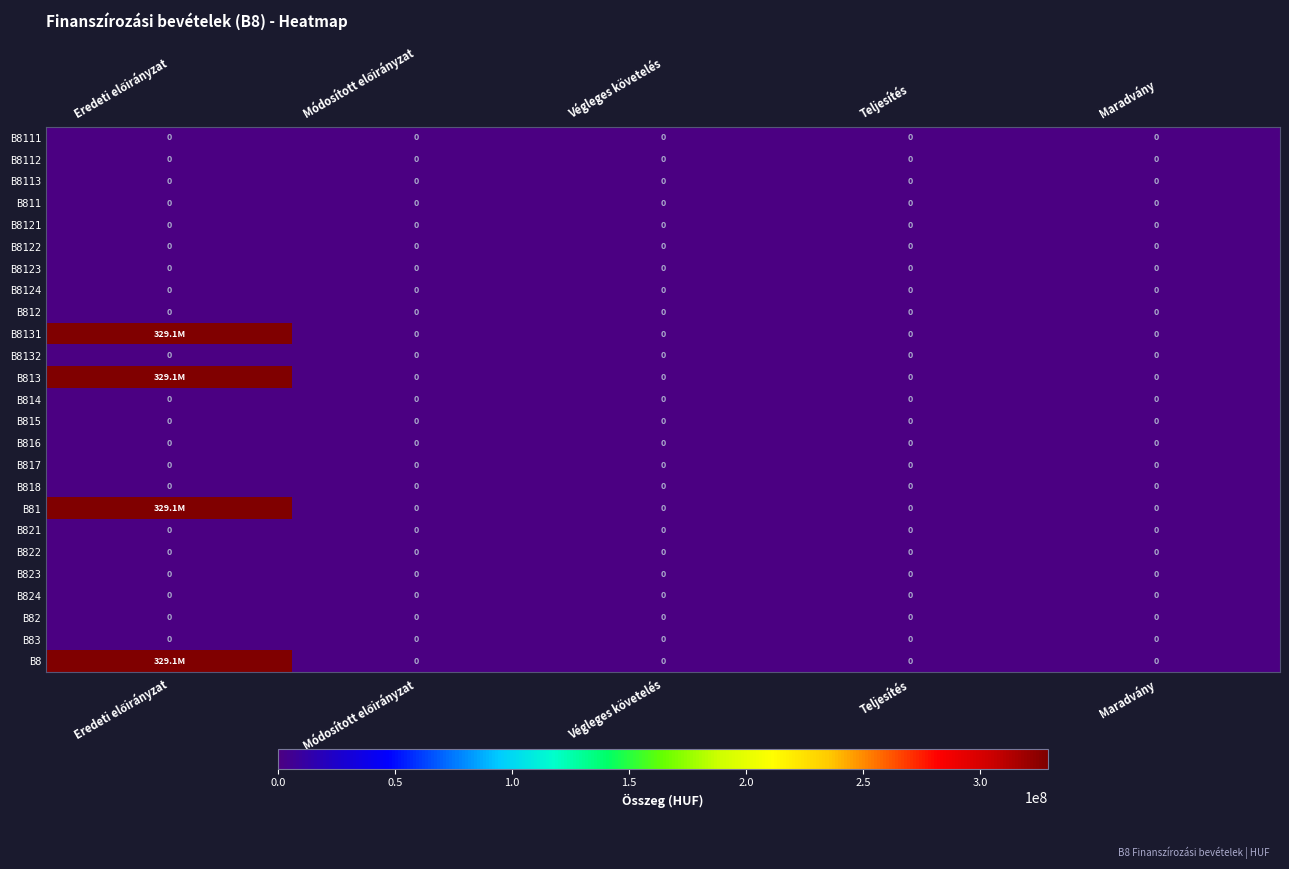

What is the greatest value displayed?

329123000